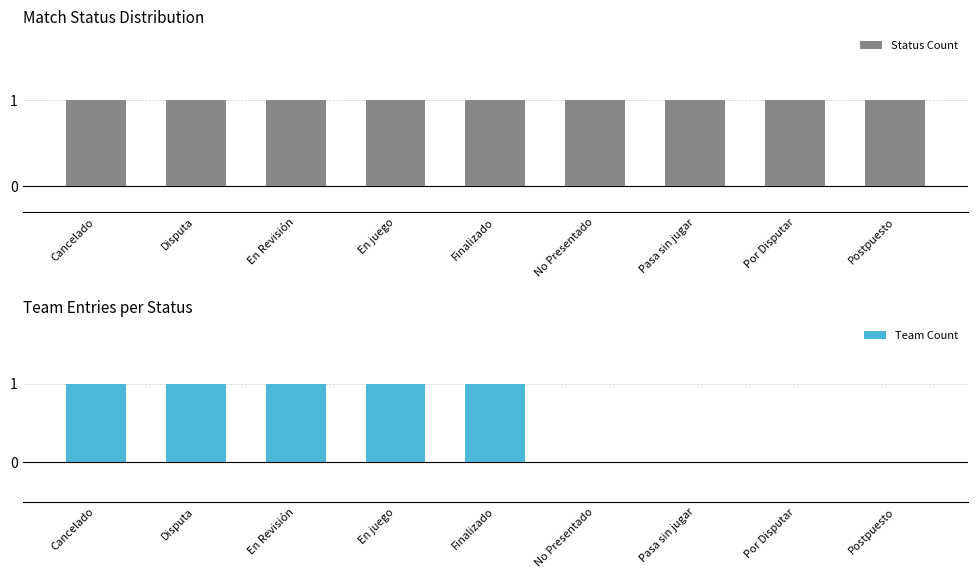

List the labels in order of Status Count value, largest first.

Cancelado, Disputa, En Revisión, En juego, Finalizado, No Presentado, Pasa sin jugar, Por Disputar, Postpuesto